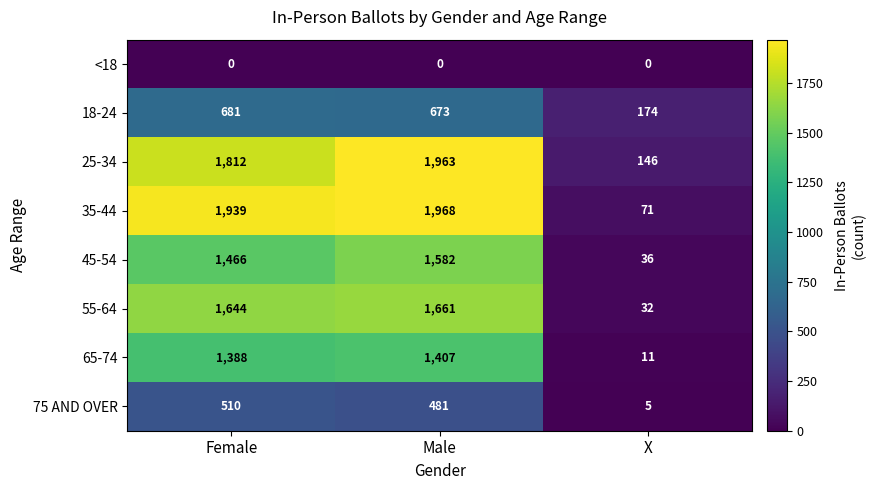

What is the difference between the 65-74 values at Male and X?

1396